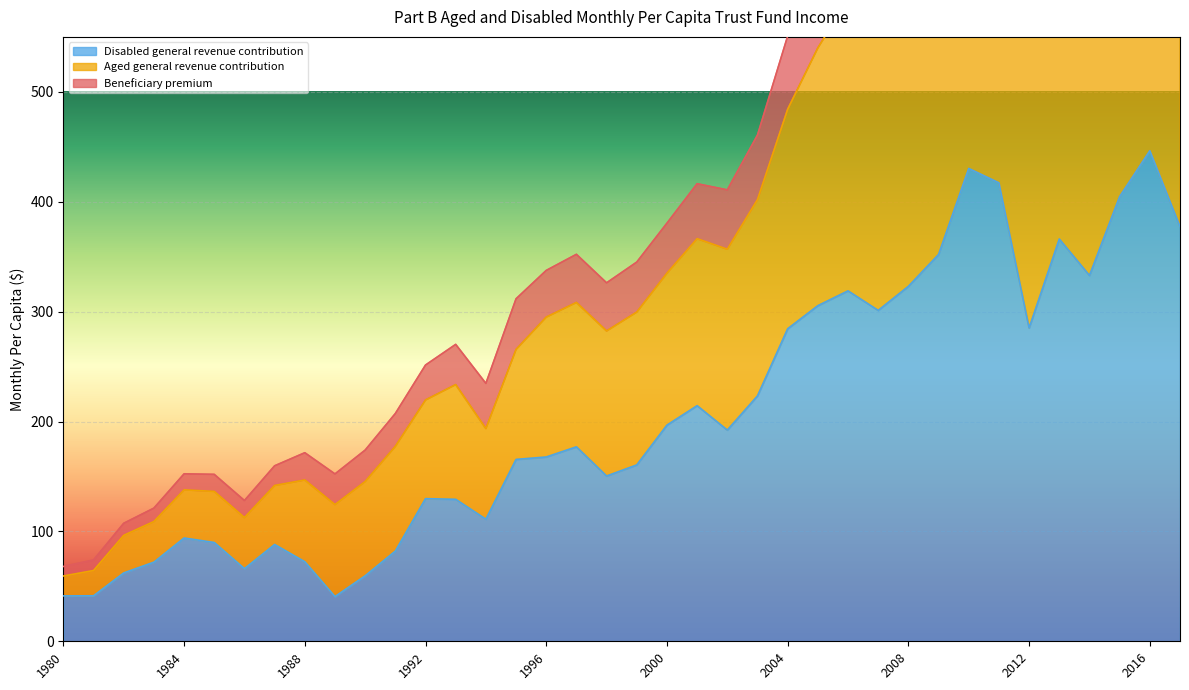

True or false: Beneficiary premium and Aged general revenue contribution cross at least once.

False